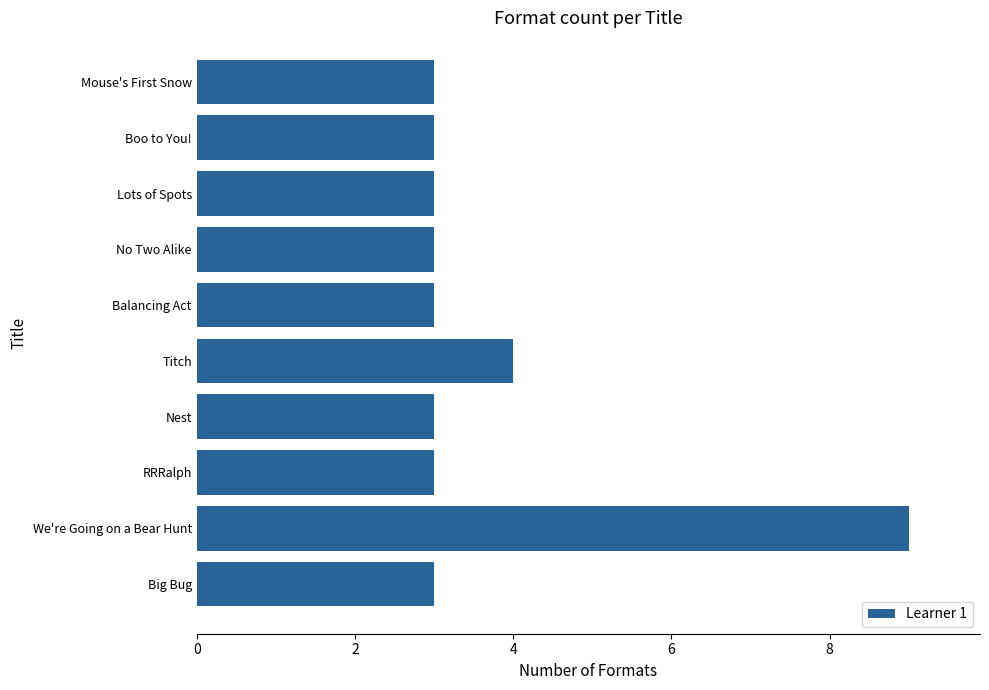

Where is the data nearest to the value 6?

Titch